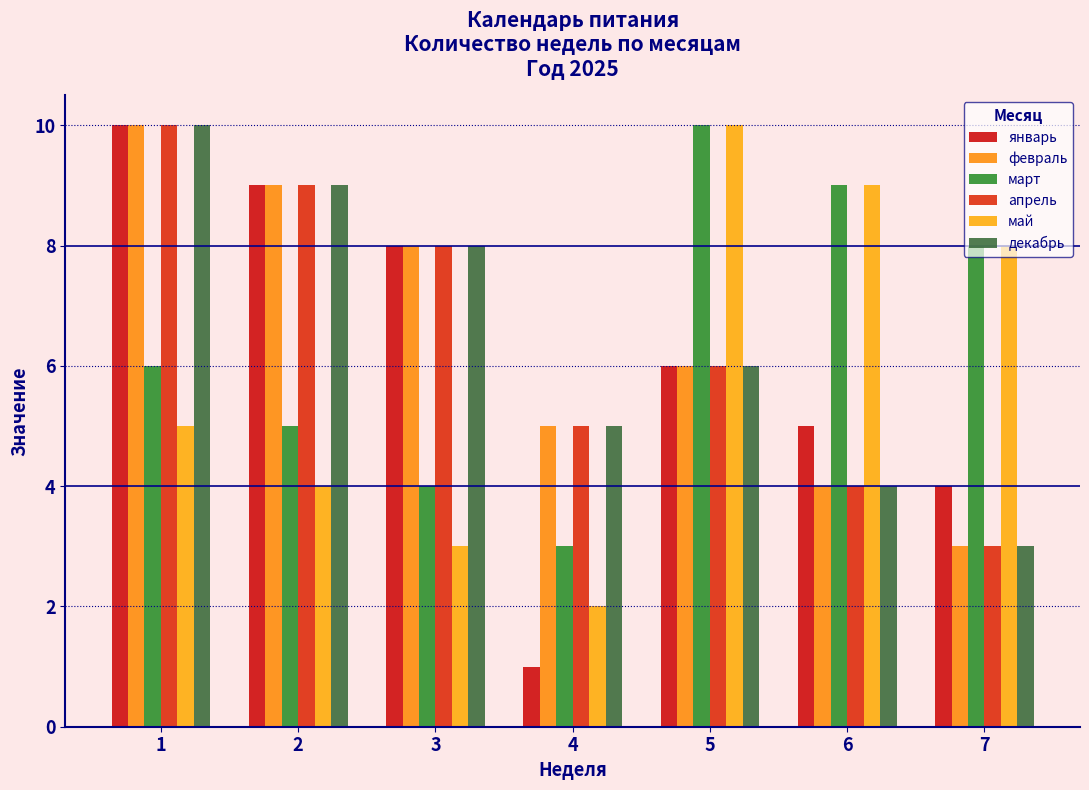

List the series in order of their peak value, highest first.

январь, февраль, март, апрель, май, декабрь